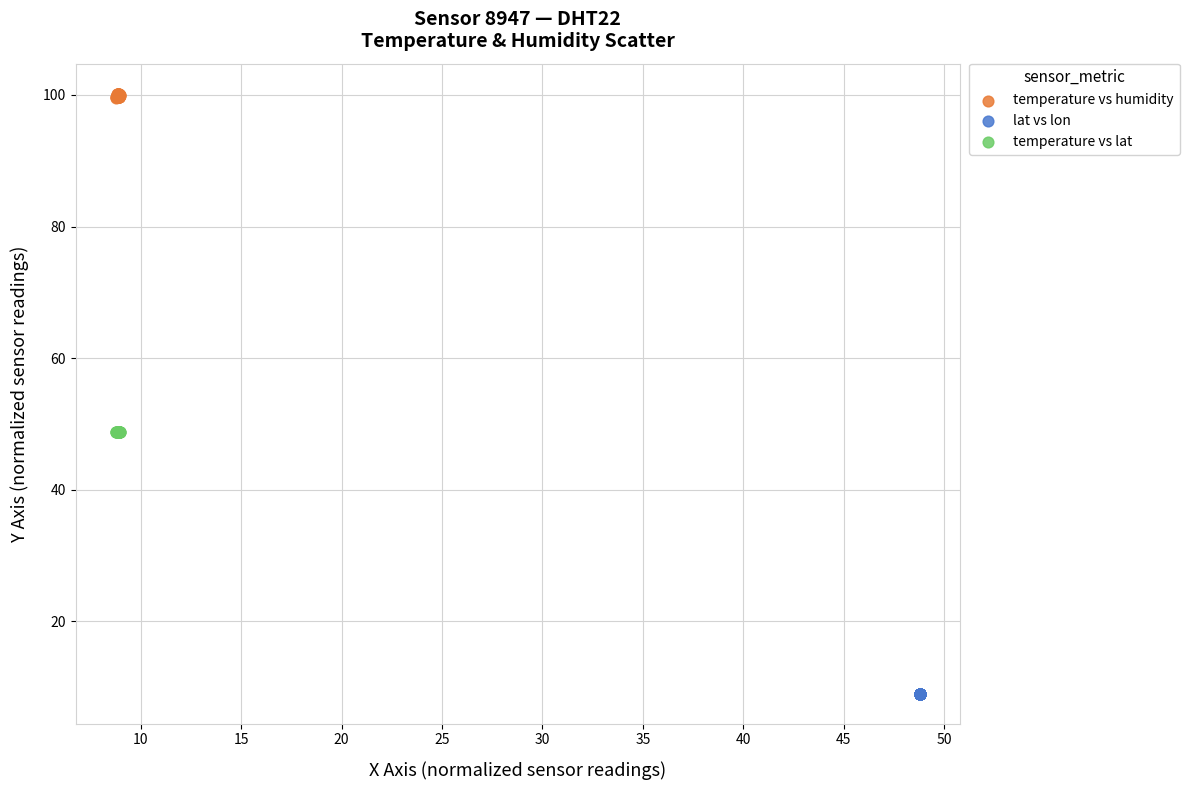

Which series contains the lowest Y value?

lat vs lon